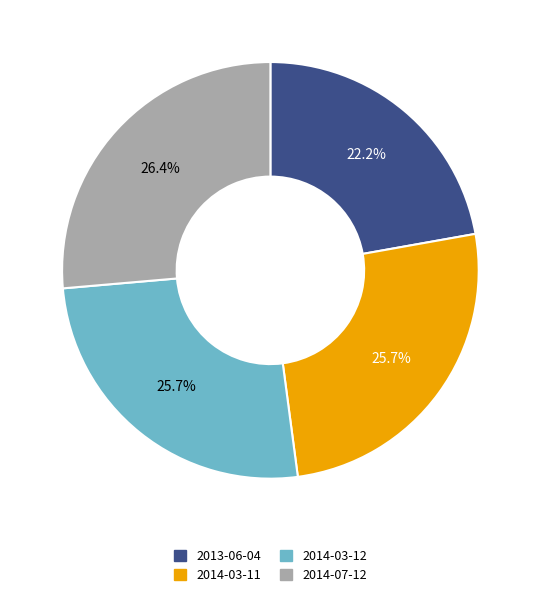

Which has a higher value, 2013-06-04 or 2014-03-12?

2014-03-12